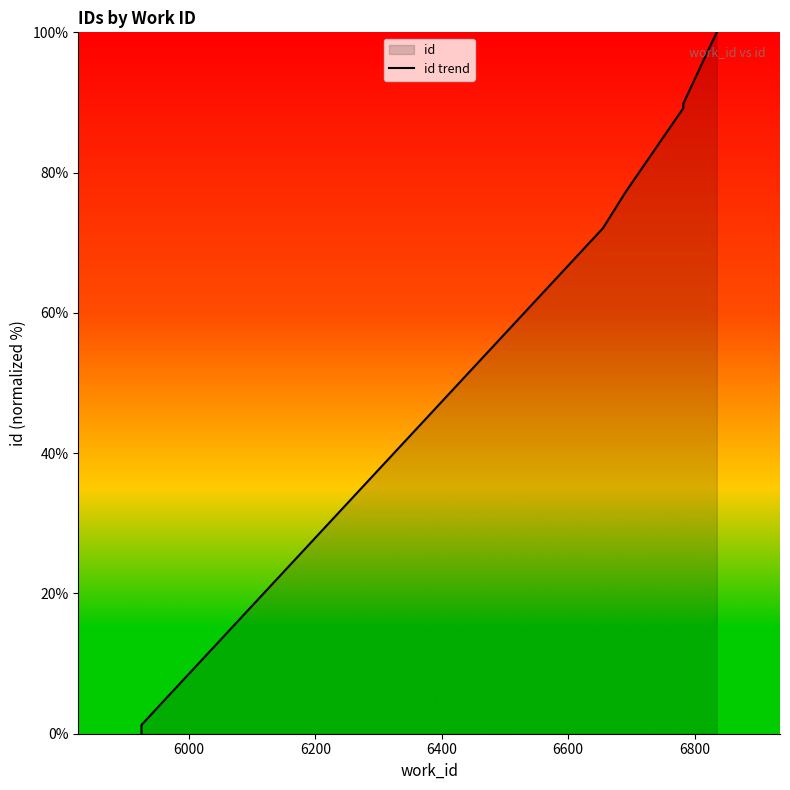

Does the chart have visible grid lines?

No